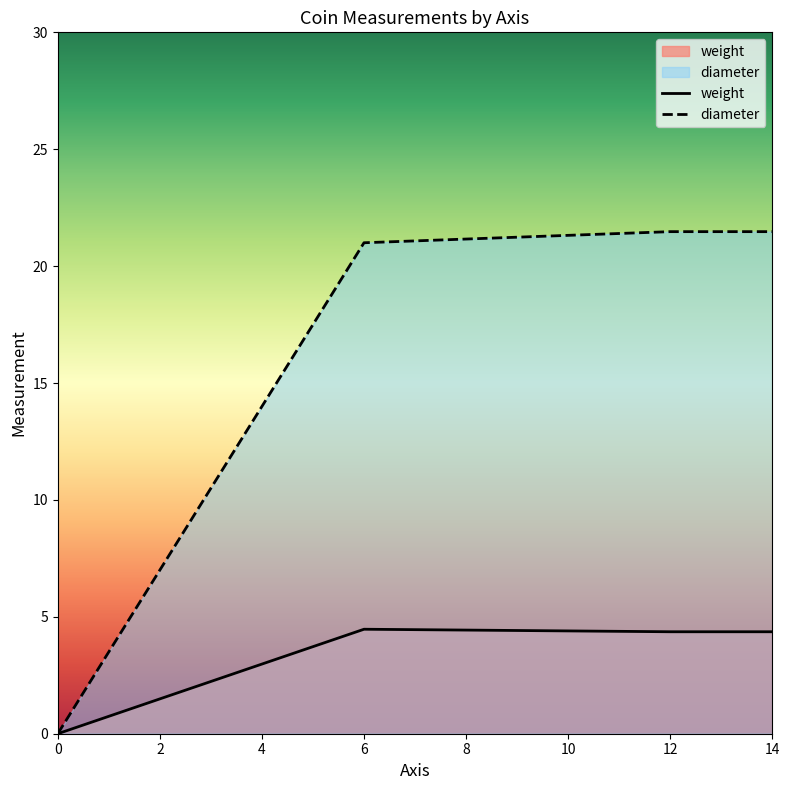

True or false: diameter and weight cross at least once.

False